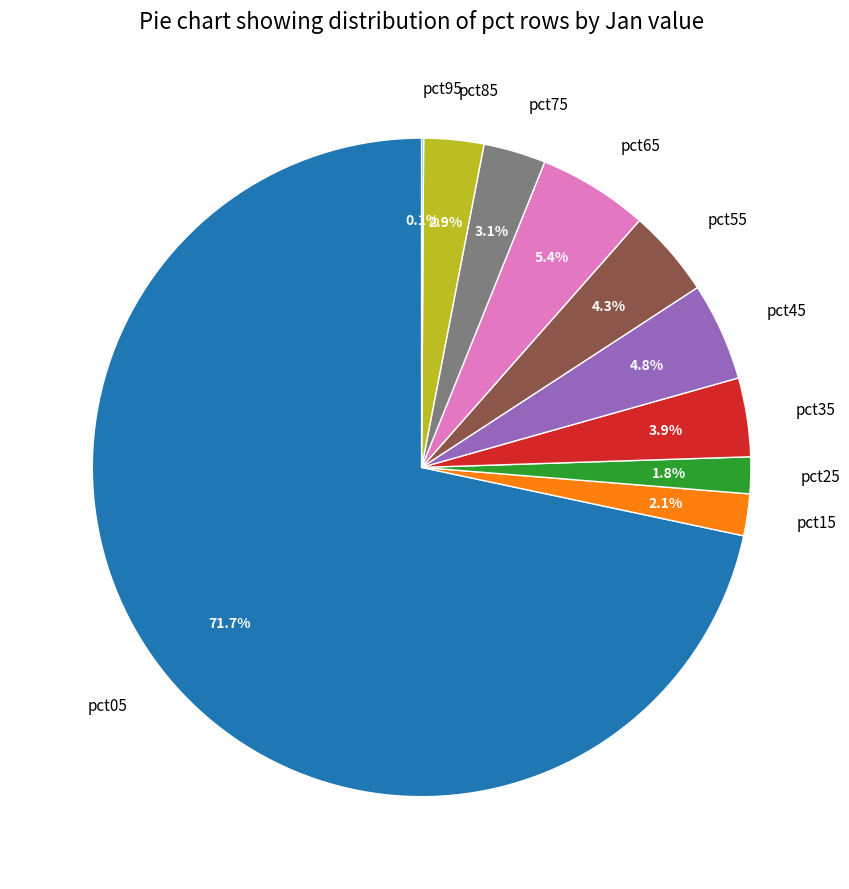

How much of the chart is everything except pct15?

97.9%